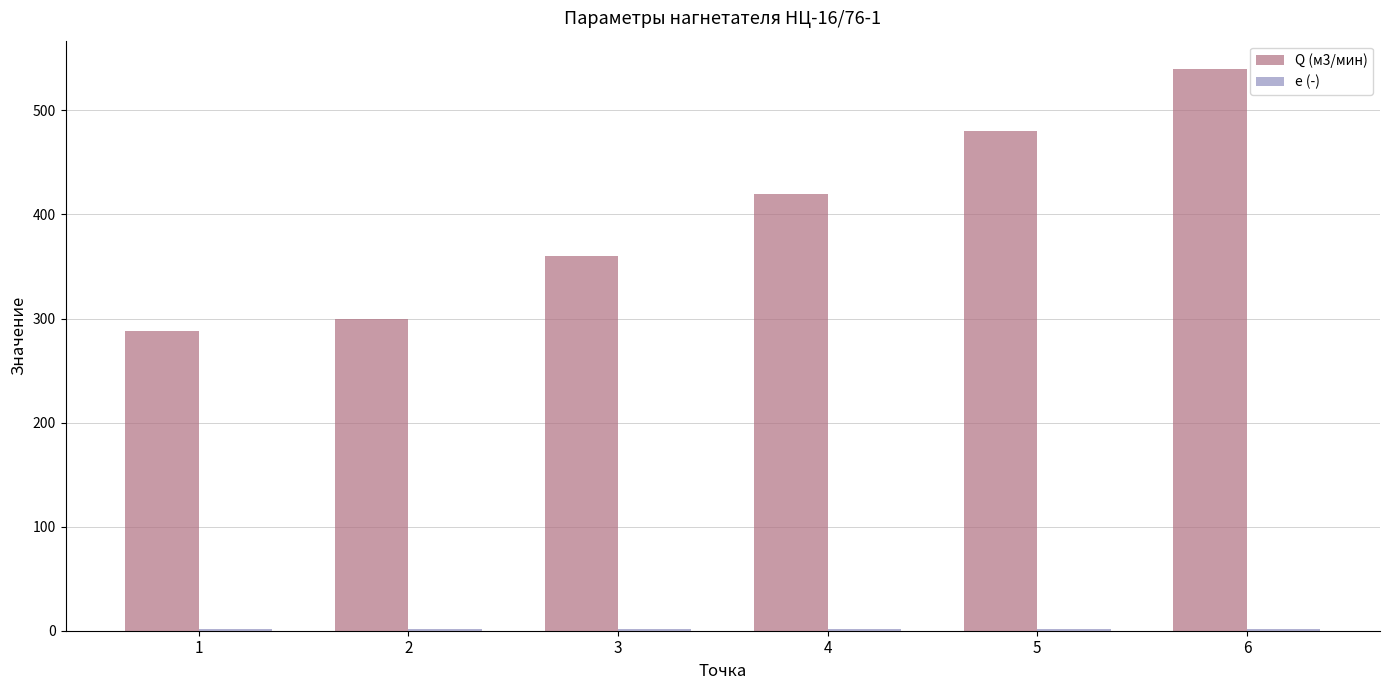

Which series has the largest total across all categories?

Q (м3/мин)